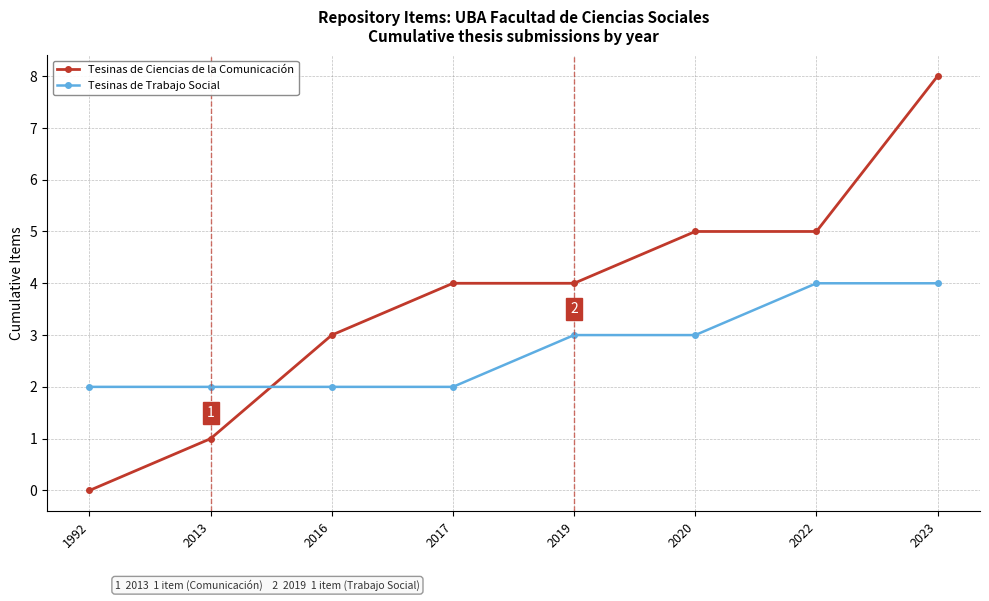

True or false: Tesinas de Trabajo Social has a value of 1 at 2020.

False